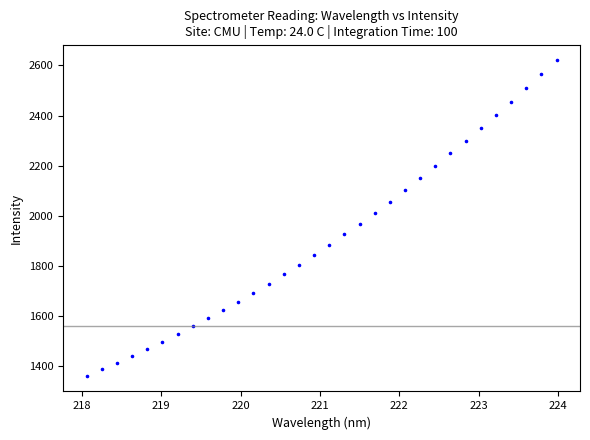

What is the range of X values (max minus min)?

5.9